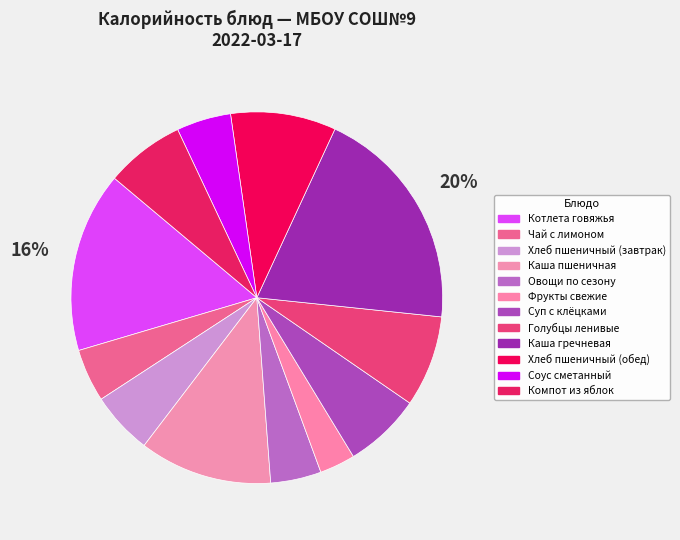

How many segments does this pie chart have?

12